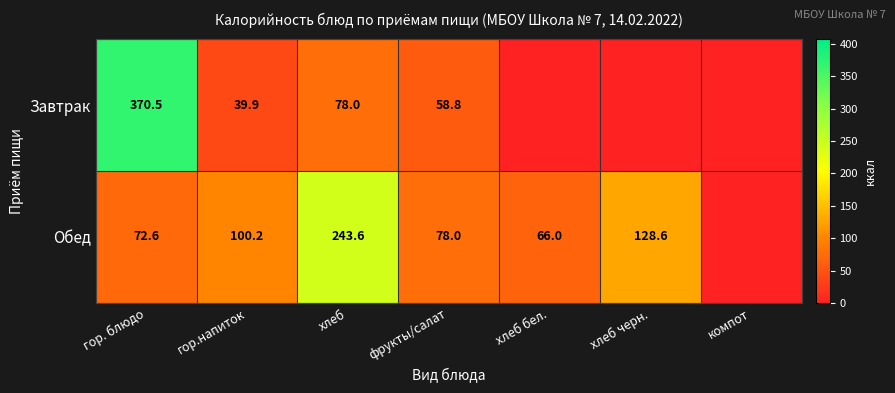

What is the total value across all series at гор. блюдо?

443.1